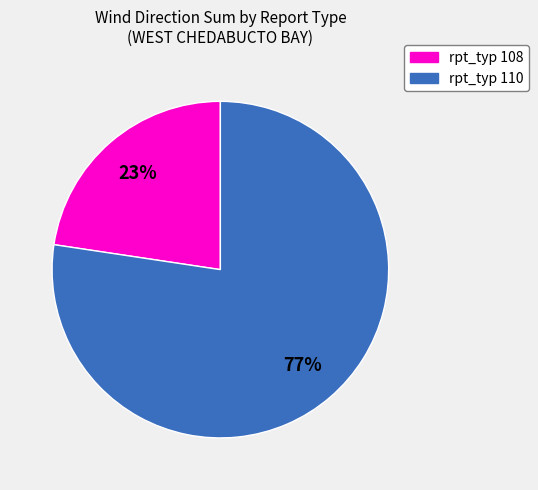

Which category accounts for the majority?

rpt_typ 110